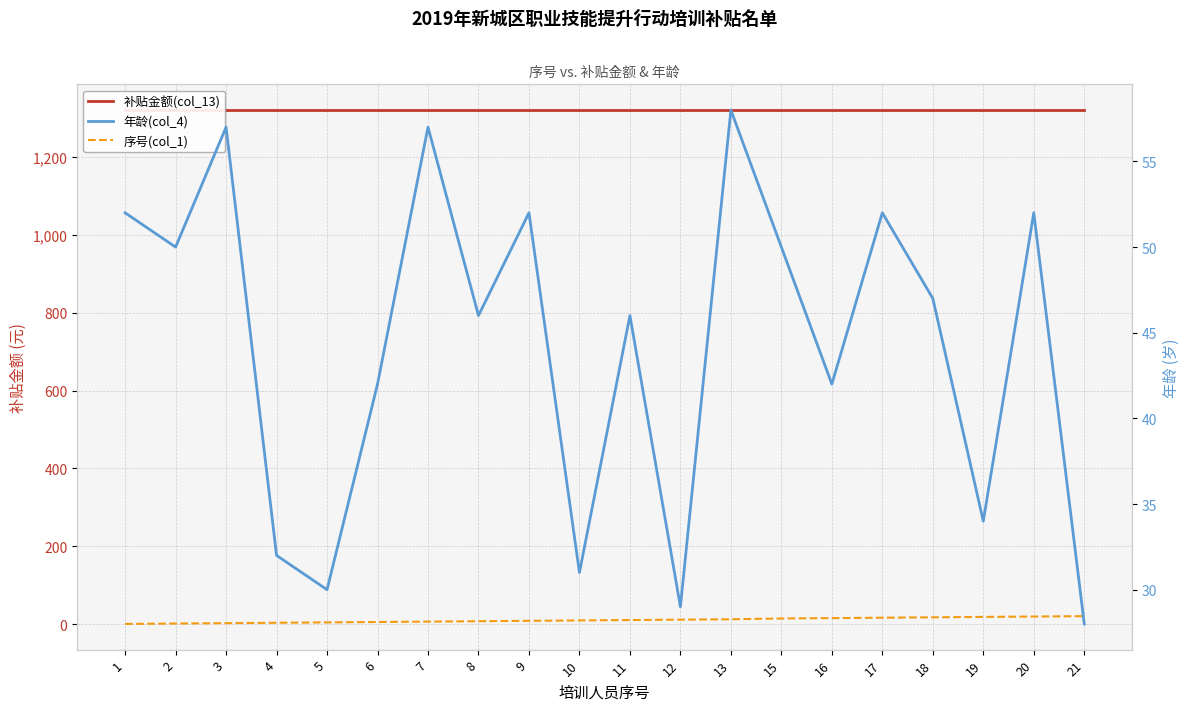

What is the sum of all 序号(col_1) values?

217